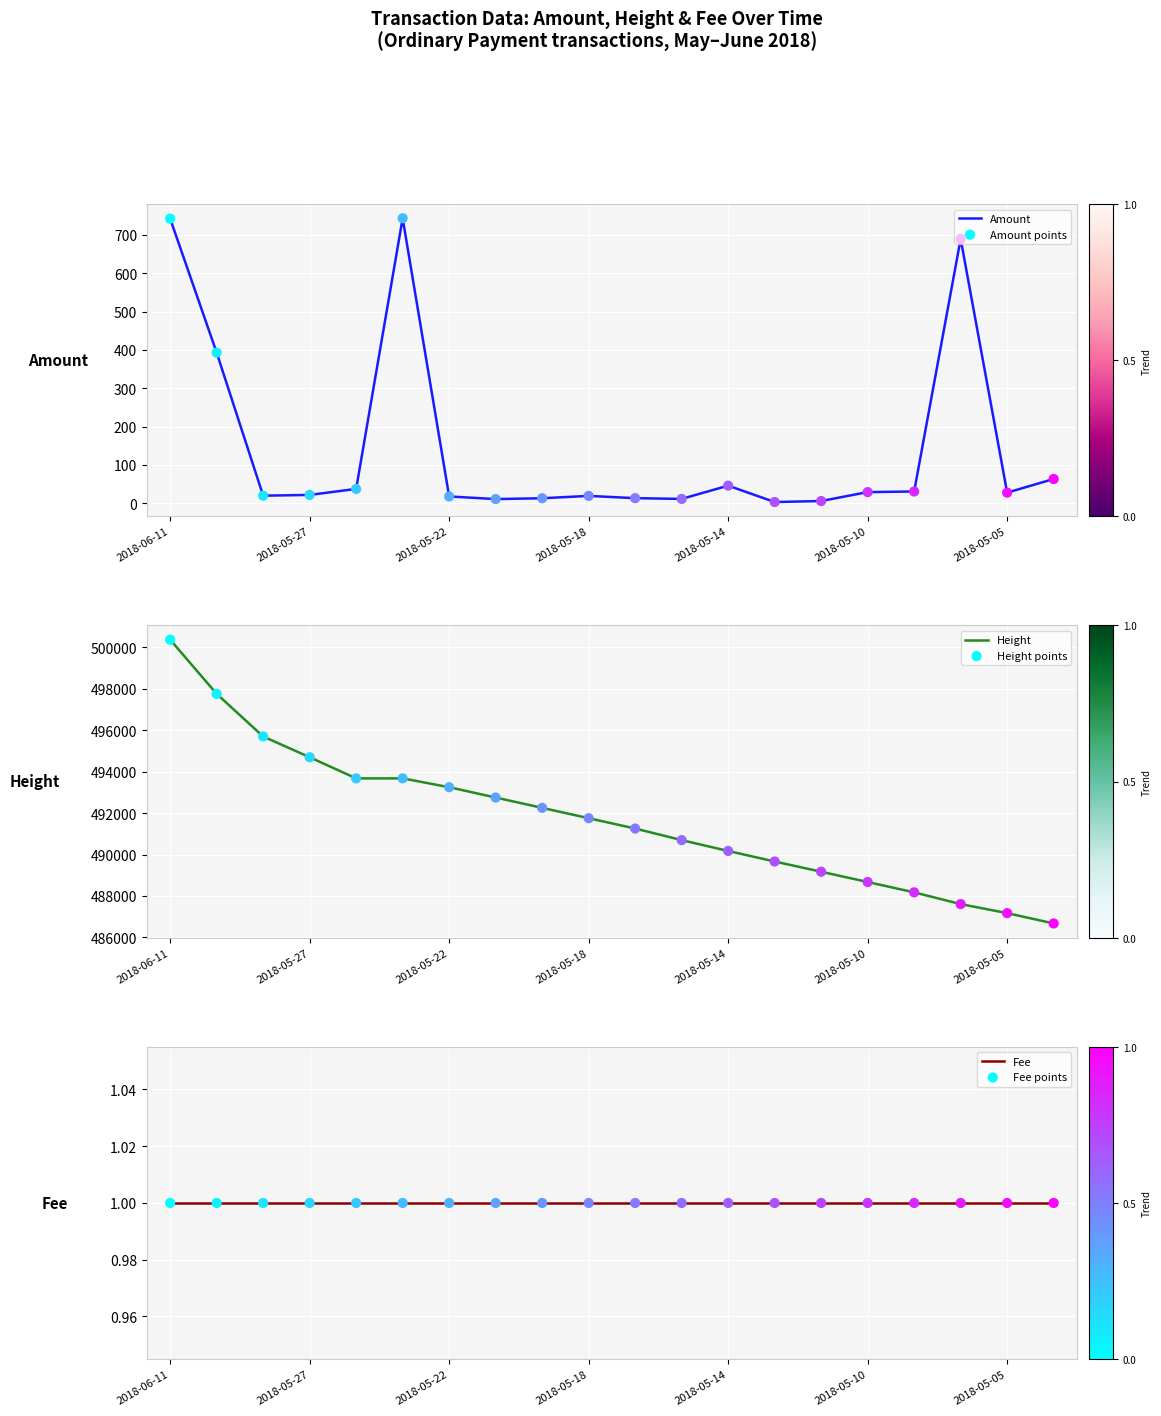

What is the total value across all series at 7?

985532.0